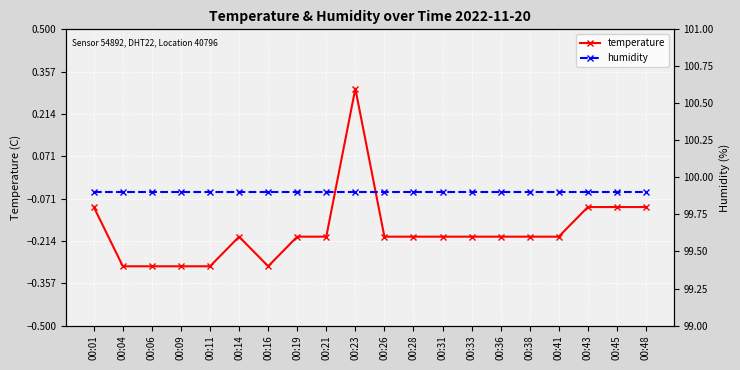

True or false: humidity and temperature cross at least once.

False